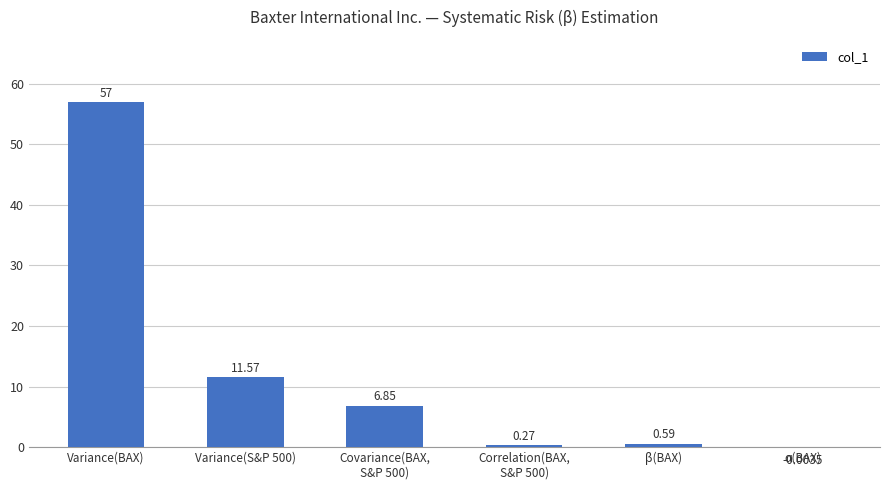

What is the change in value from Variance(BAX) to Variance(S&P 500)?

-45.4